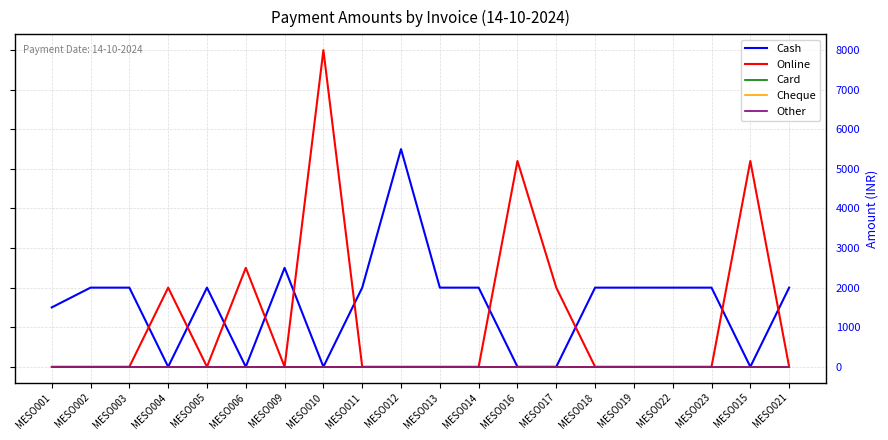

Is this an area chart (filled region under the line)?

No